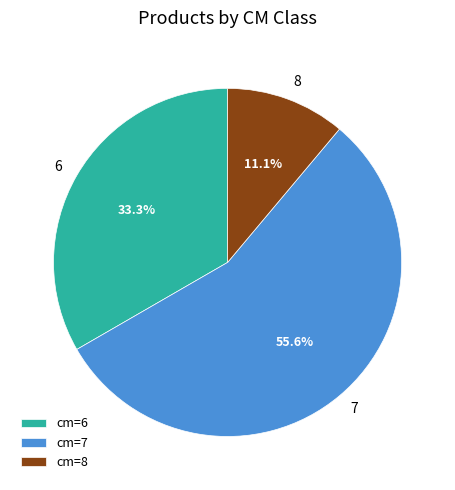

How much of the chart is everything except cm=7?

44.4%